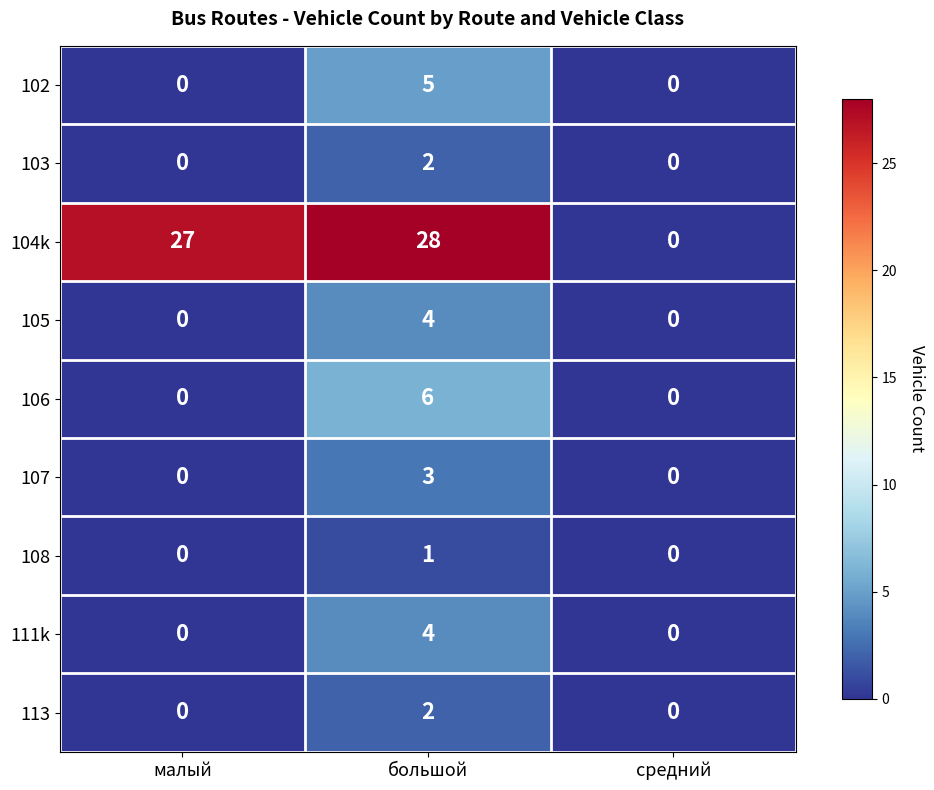

What is the sum of the 107 values at большой and малый?

3